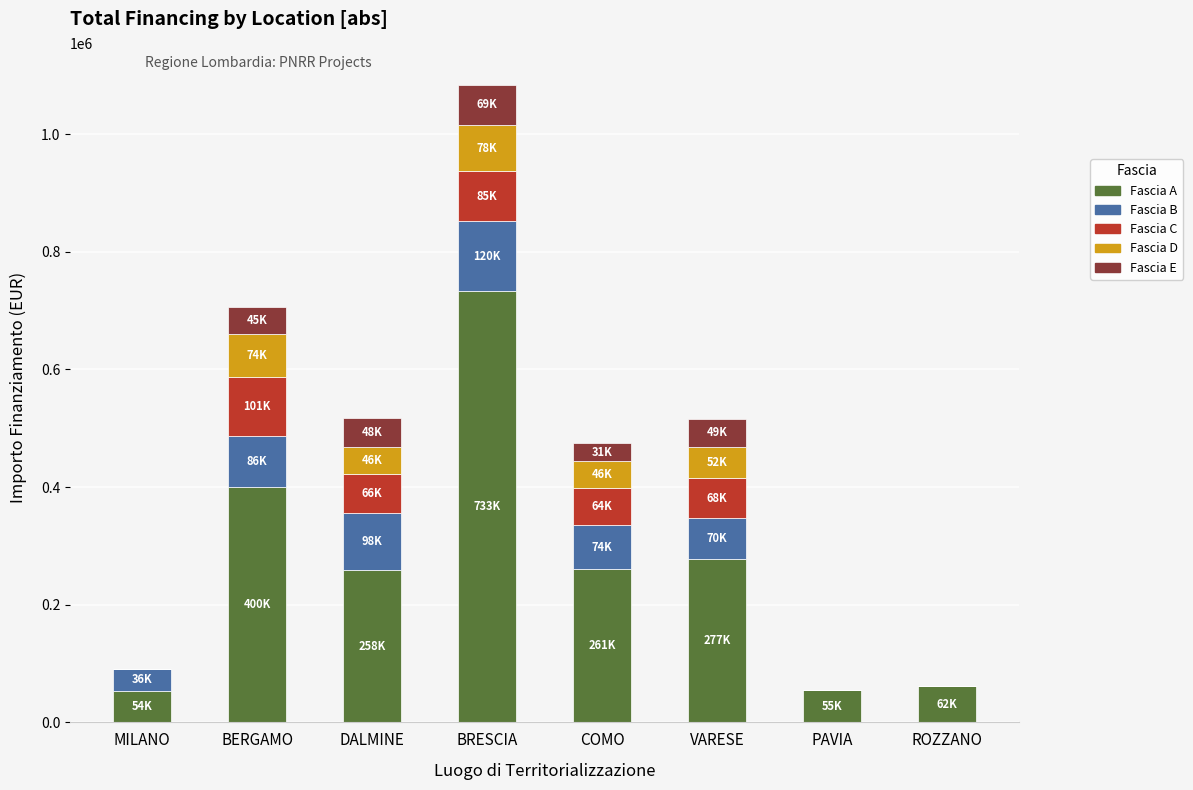

Which category has the highest value in the Fascia A series?

BRESCIA